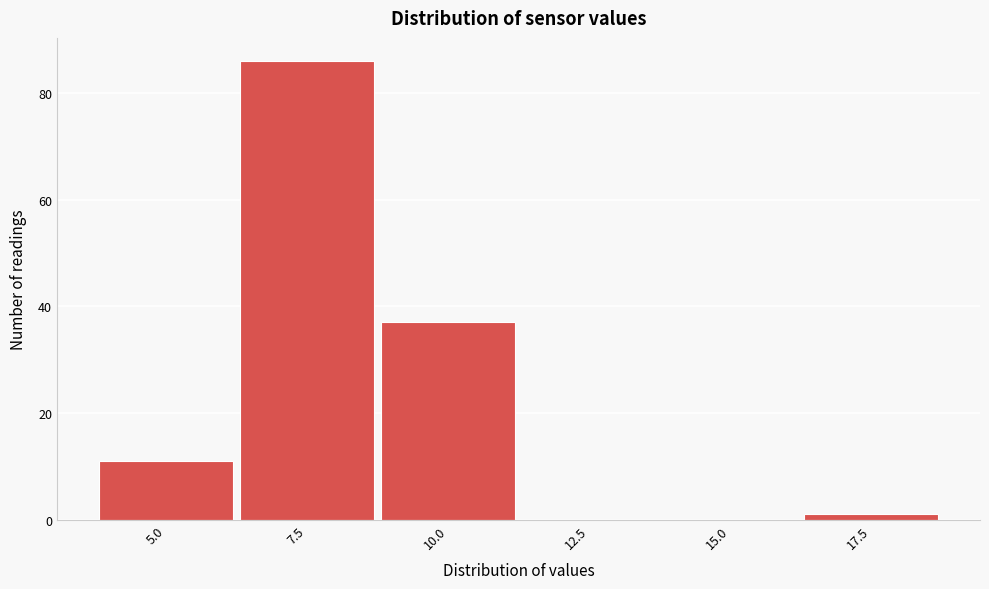

Reading left to right, extract all data points from this chart.

5.0=11	7.5=86	10.0=37	12.5=0	15.0=0	17.5=1